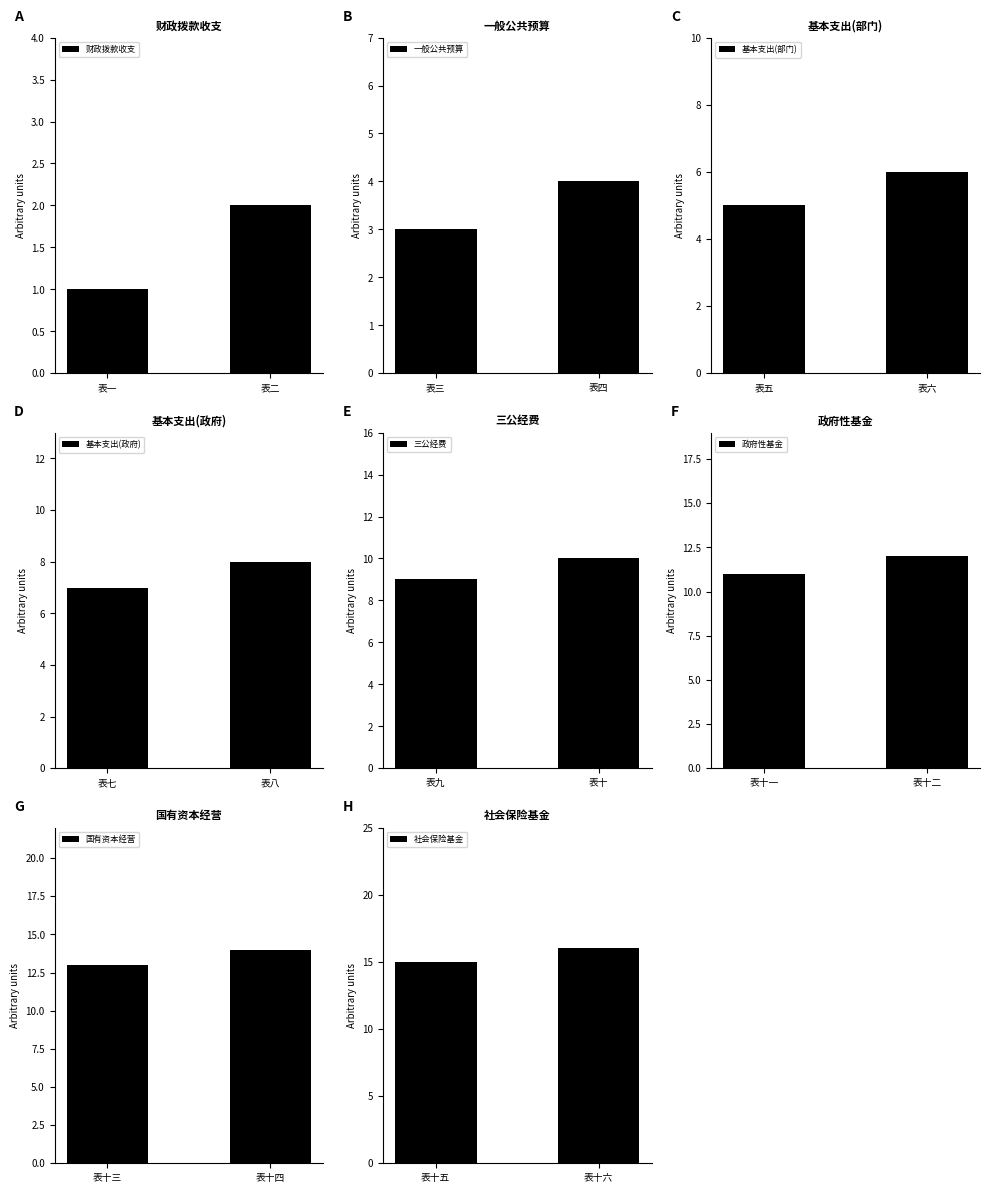

What is the value of the 11th bar from the left?

11